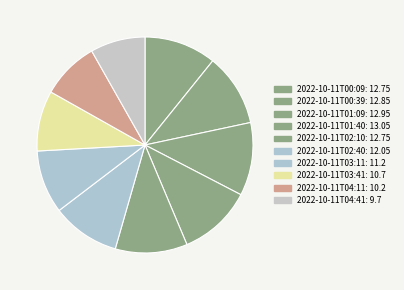

Count the number of slices in the pie.

10